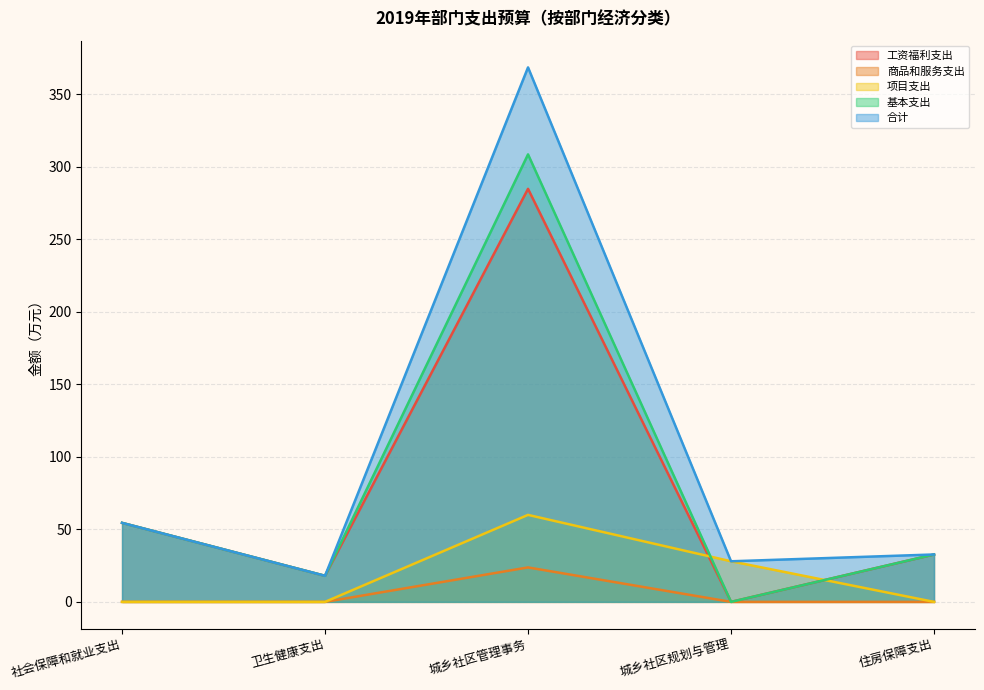

What is the label of the 5th point from the left?

住房保障支出